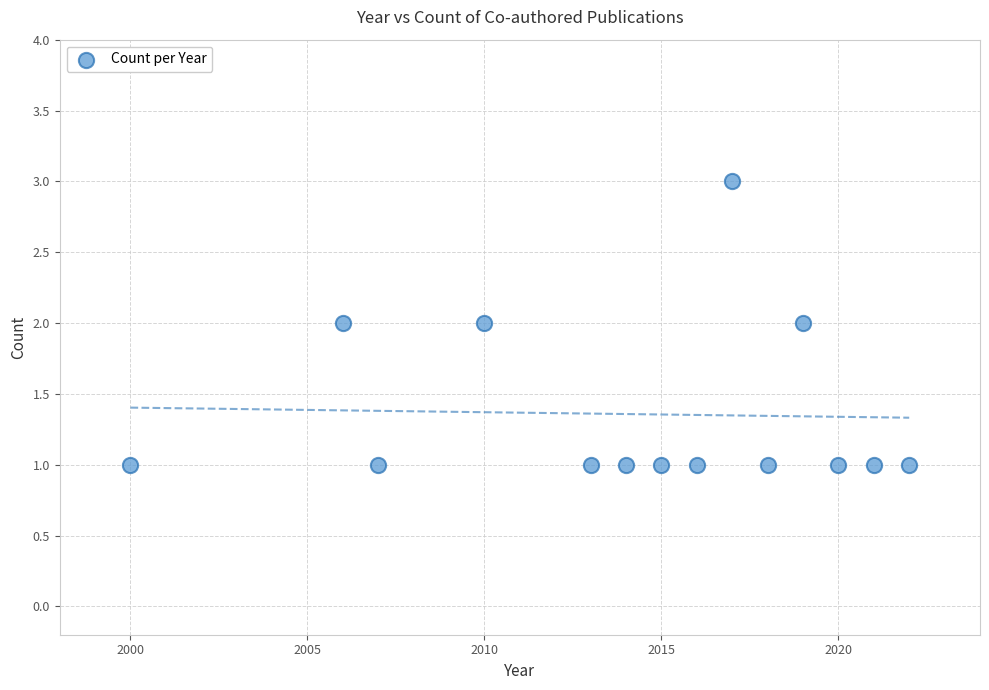

What is the range of X values (max minus min)?

22